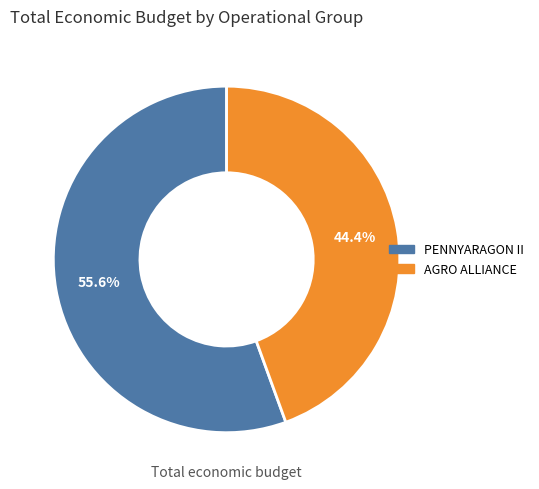

To the nearest percent, what percentage of the pie is AGRO ALLIANCE?

44%